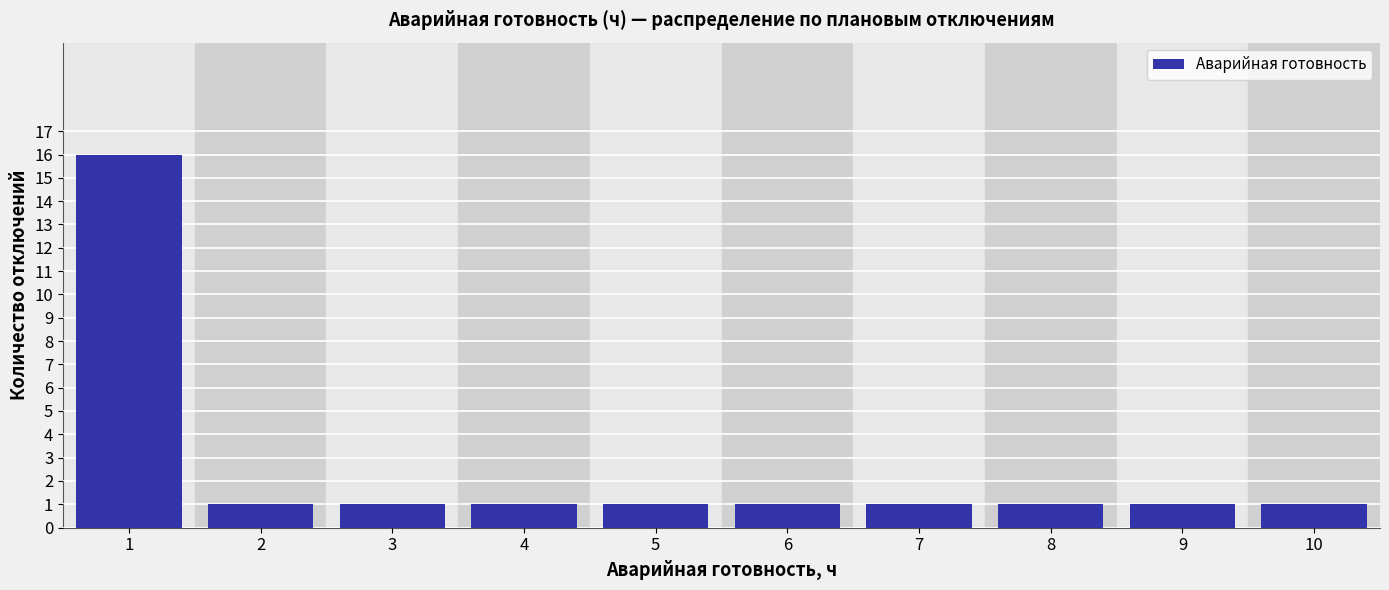

Reading left to right, extract all data points from this chart.

1=16	2=1	3=1	4=1	5=1	6=1	7=1	8=1	9=1	10=1